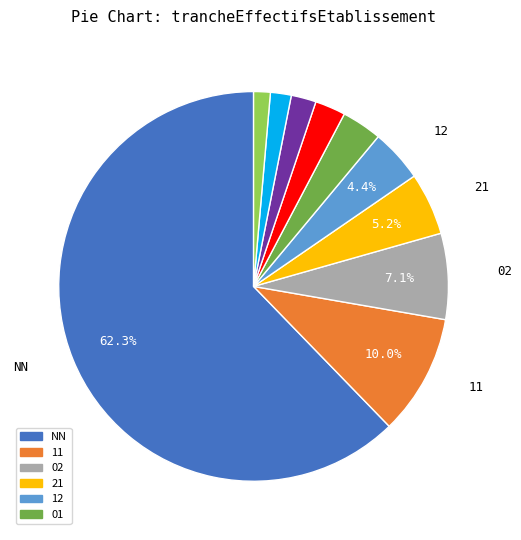

Is there a majority slice in this chart?

Yes